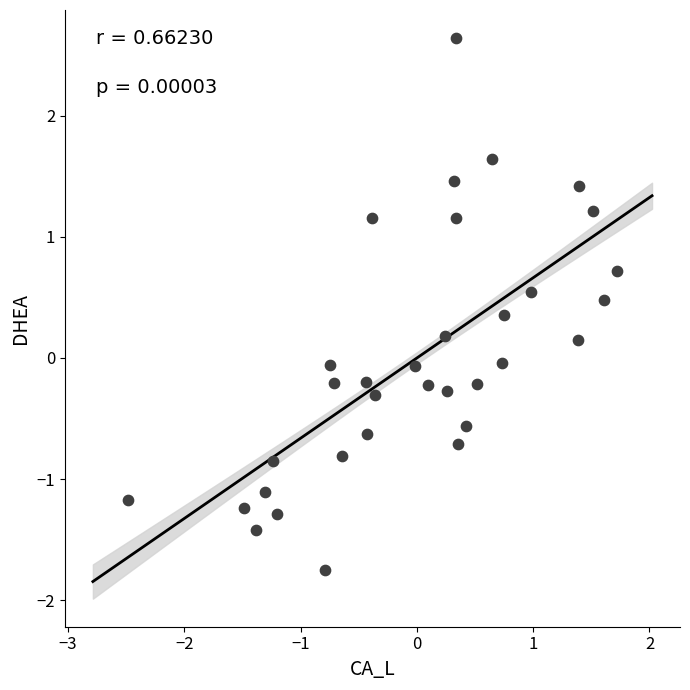

What is the range of X values (max minus min)?

4.2